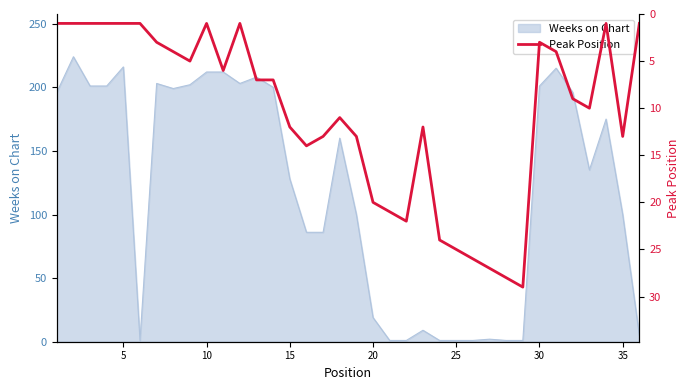

Reading left to right, extract all data points from this chart.

1	1	1	1	1	1	3	4	5	1	6	1	7	7	12	14	13	11	13	20	21	22	12	24	25	26	27	28	29	3	4	9	10	1	13	1